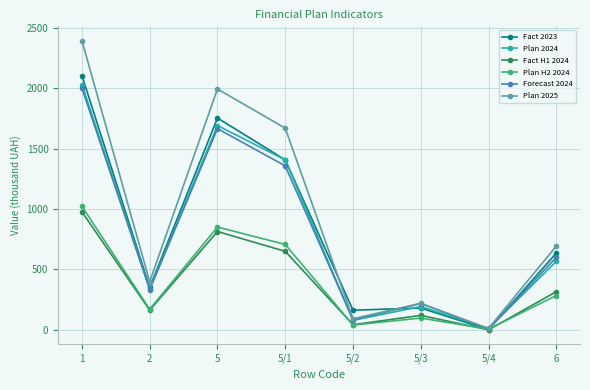

How many values in the Plan 2025 series are below 693?

4